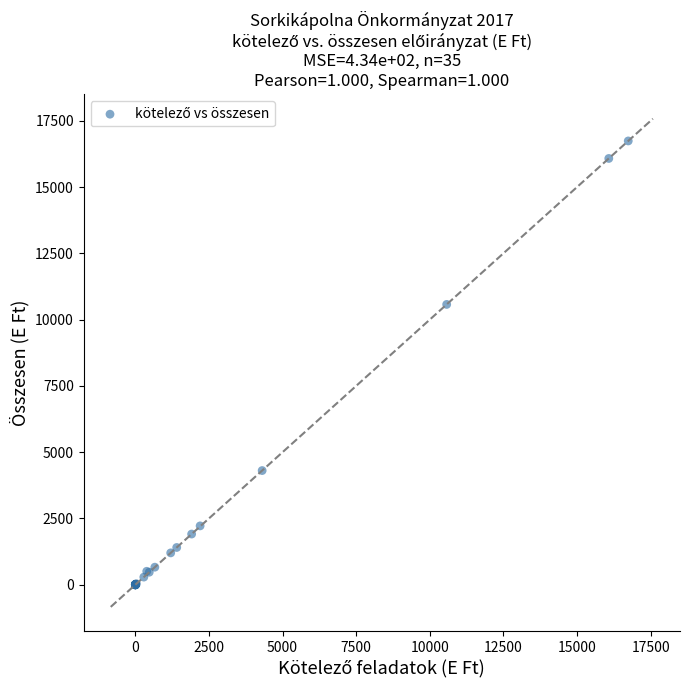

What Y value in the scatter plot is closest to 8370?

10573